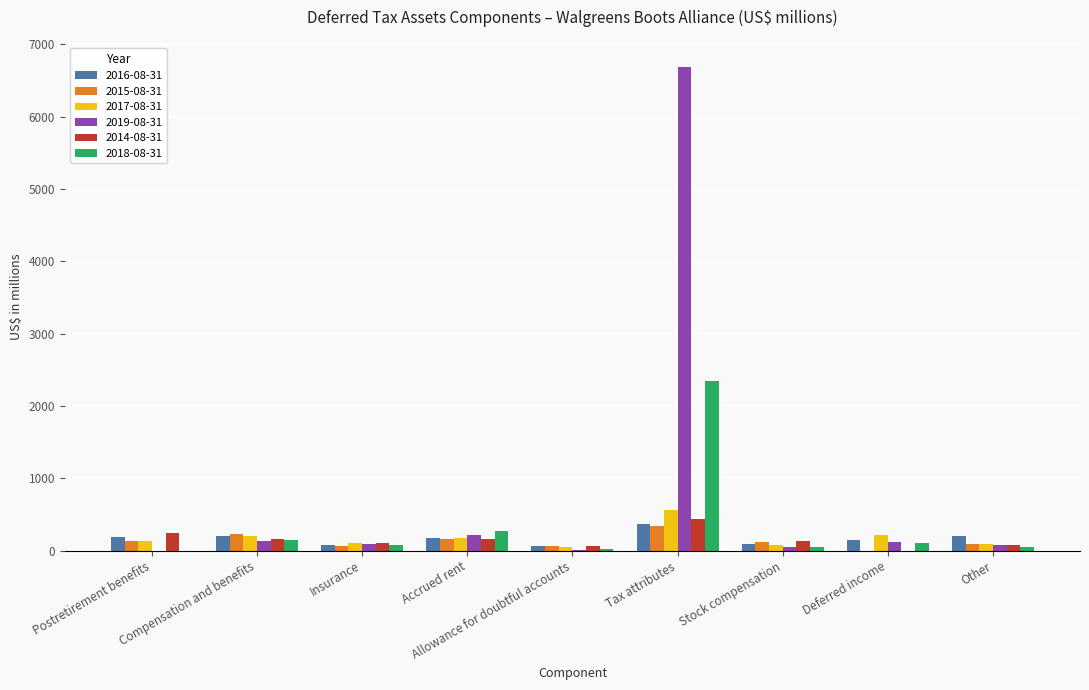

Is the value of 2017-08-31 at Other greater than the value of 2018-08-31 at Tax attributes?

No